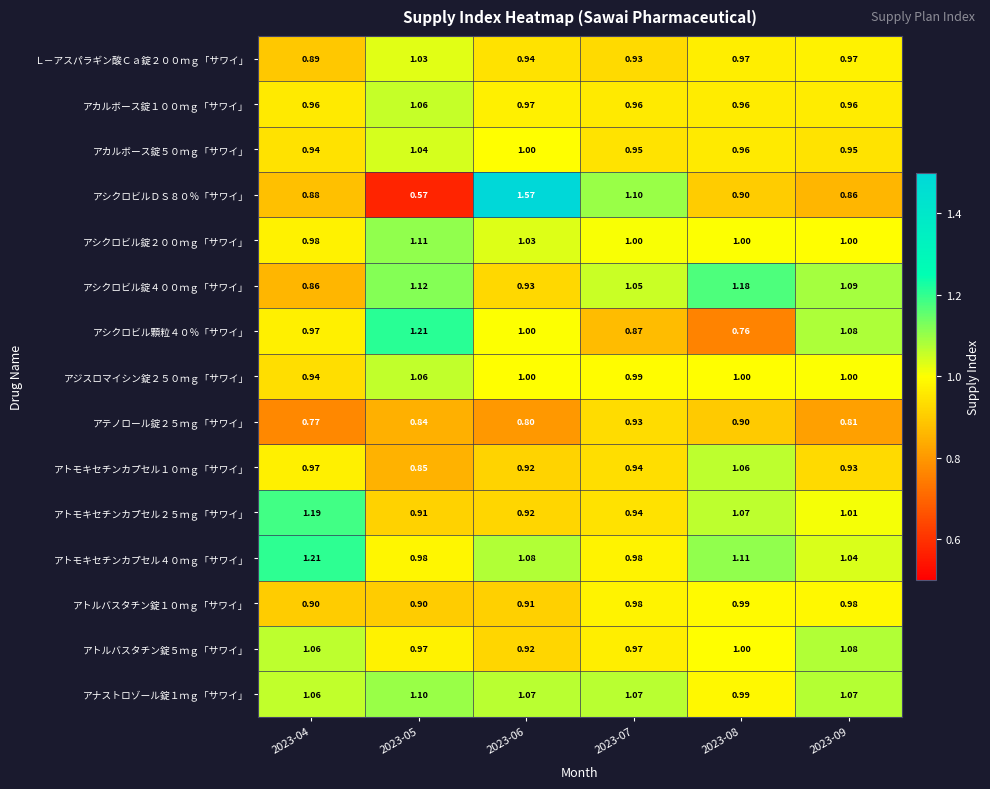

Which series changed the most between 2023-08 and 2023-09?

アシクロビル顆粒４０％「サワイ」